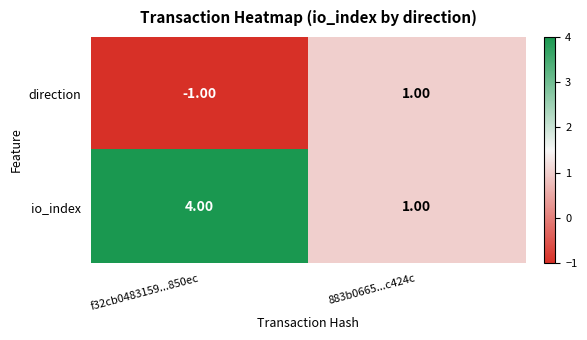

Which category has the lowest value across all series?

f32cb0483159...850ec